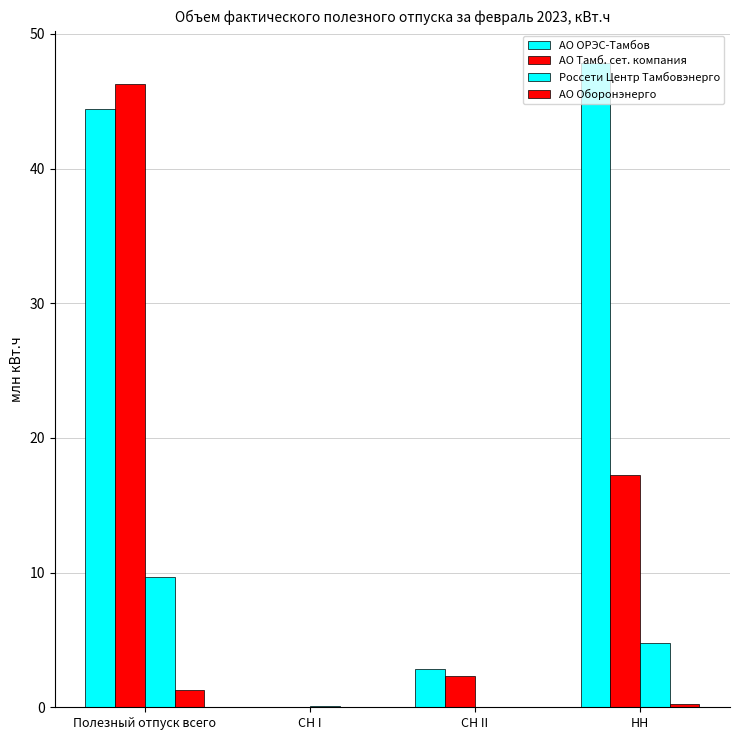

Reading left to right, transcribe all the data shown in this chart.

АО ОРЭС-Тамбов: Полезный отпуск всего=44.5	СН I=0.0	СН II=2.8	НН=47.9
АО Тамб. сет. компания: Полезный отпуск всего=46.3	СН I=0.0	СН II=2.4	НН=17.3
Россети Центр Тамбовэнерго: Полезный отпуск всего=9.7	СН I=0.1	СН II=0.0	НН=4.8
АО Оборонэнерго: Полезный отпуск всего=1.3	СН I=0.0	СН II=0.0	НН=0.2